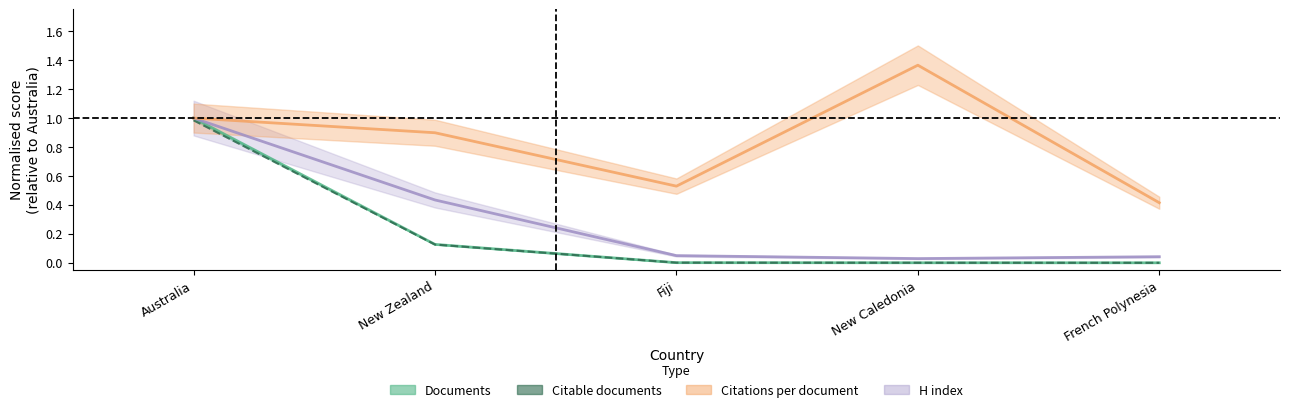

At which label is the value closest to 0?

French Polynesia